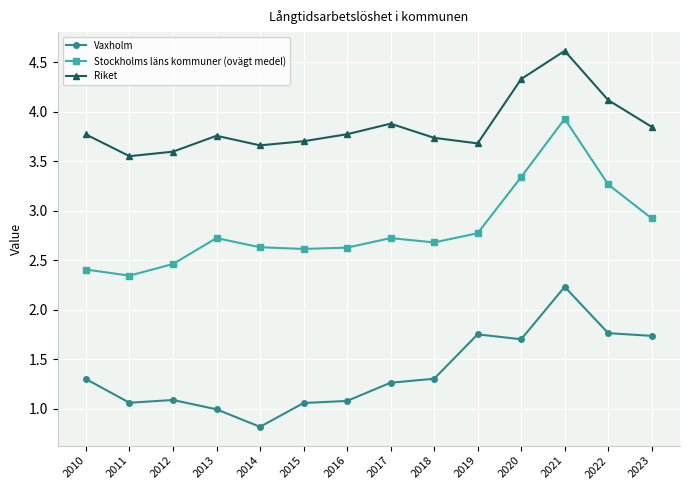

Where is Stockholms läns kommuner (ovägt medel) nearest to the value 3?

2023